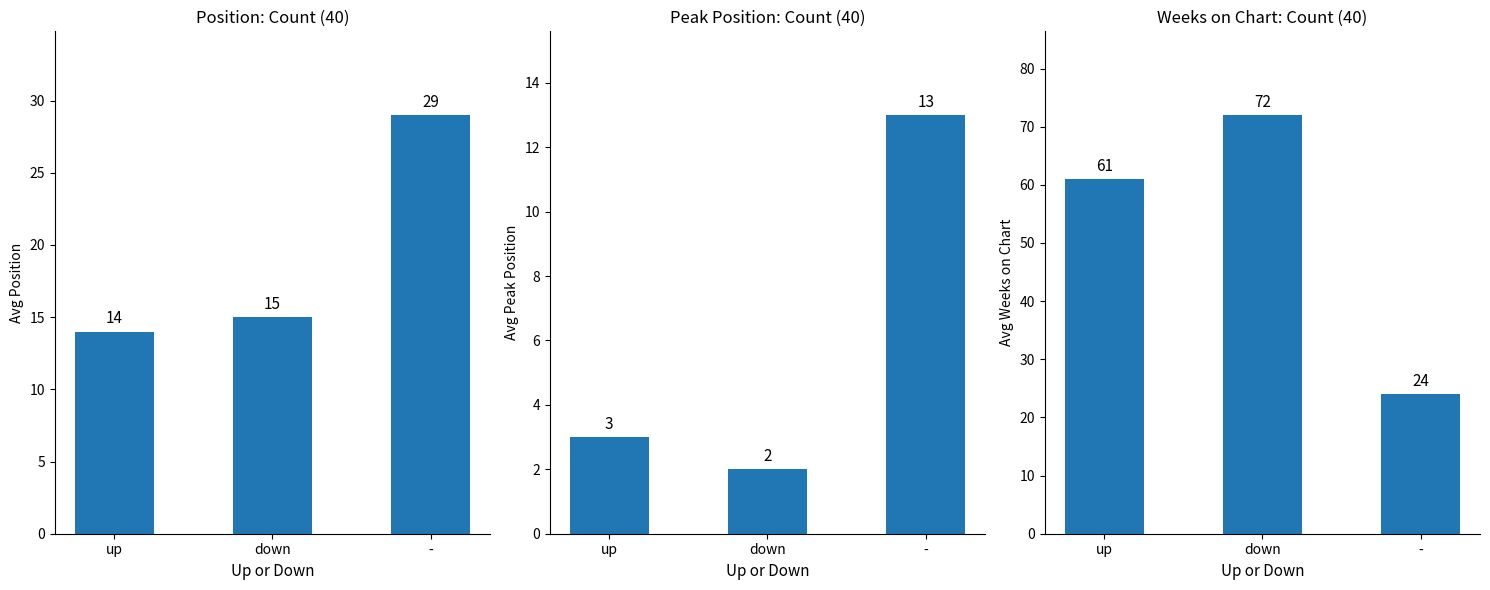

What is the sum of the Avg Weeks on Chart values at - and up?

85